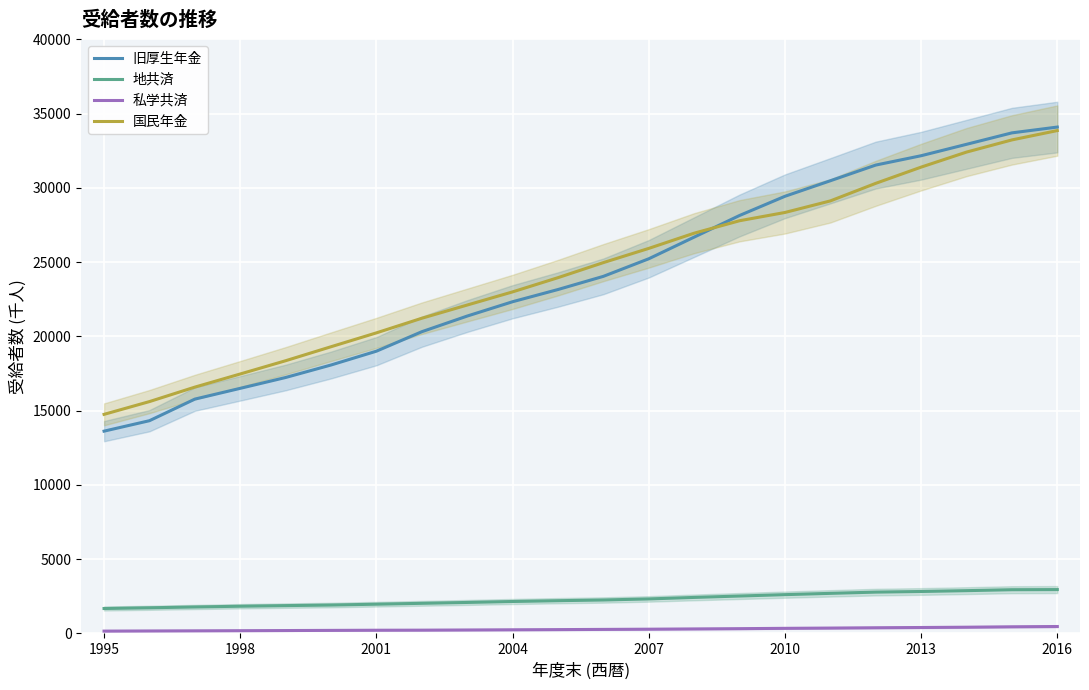

What is the average value of the 旧厚生年金 series?

24098